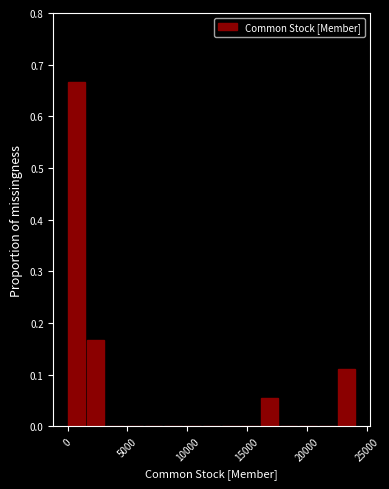

Around what value on the x-axis is the tallest bar? Give the approximate position of its centre, as read against the axis.

500